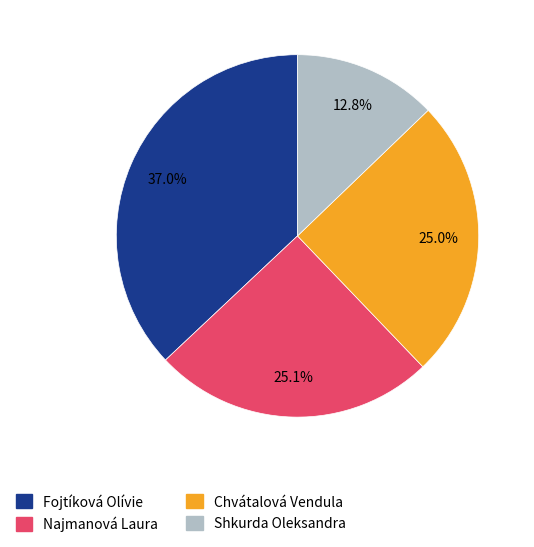

To the nearest percent, what percentage of the pie is Shkurda Oleksandra?

13%